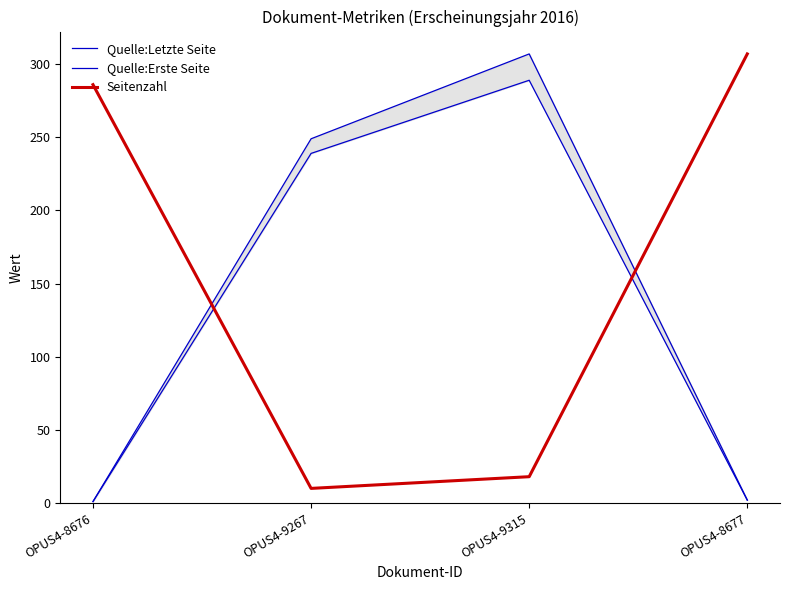

Reading right to left, list all the values displayed in this chart.

Quelle:Letzte Seite: OPUS4-8677=2	OPUS4-9315=307	OPUS4-9267=249	OPUS4-8676=1
Quelle:Erste Seite: OPUS4-8677=2	OPUS4-9315=289	OPUS4-9267=239	OPUS4-8676=1
Seitenzahl: OPUS4-8677=307	OPUS4-9315=18	OPUS4-9267=10	OPUS4-8676=286